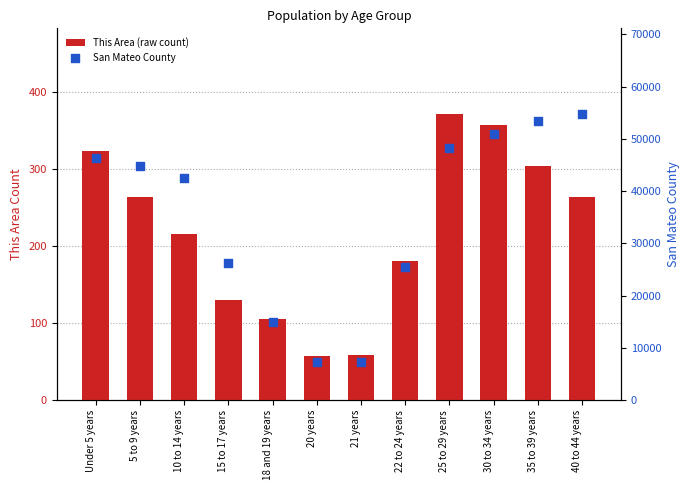

Which series has the widest spread of Y values?

San Mateo County